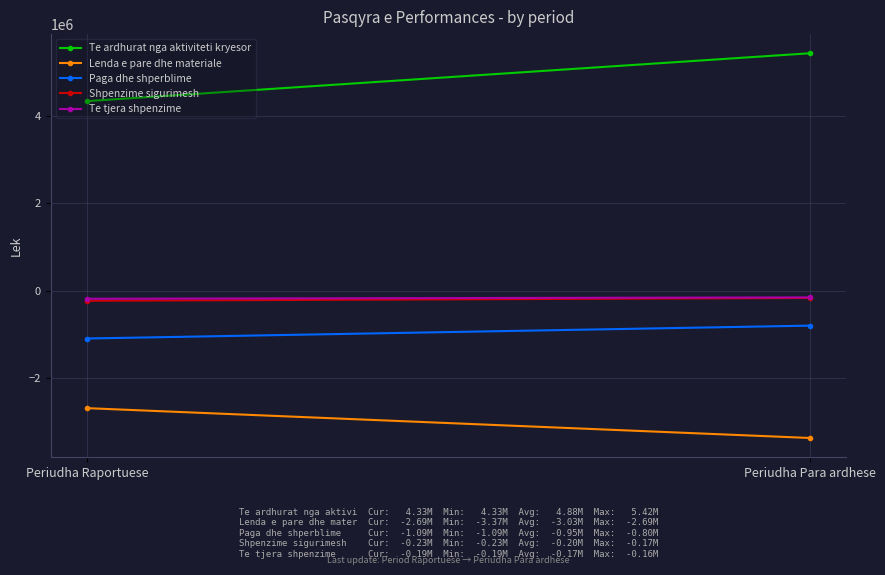

Is it true that Te tjera shpenzime equals -269990 at Periudha Para ardhese?

False